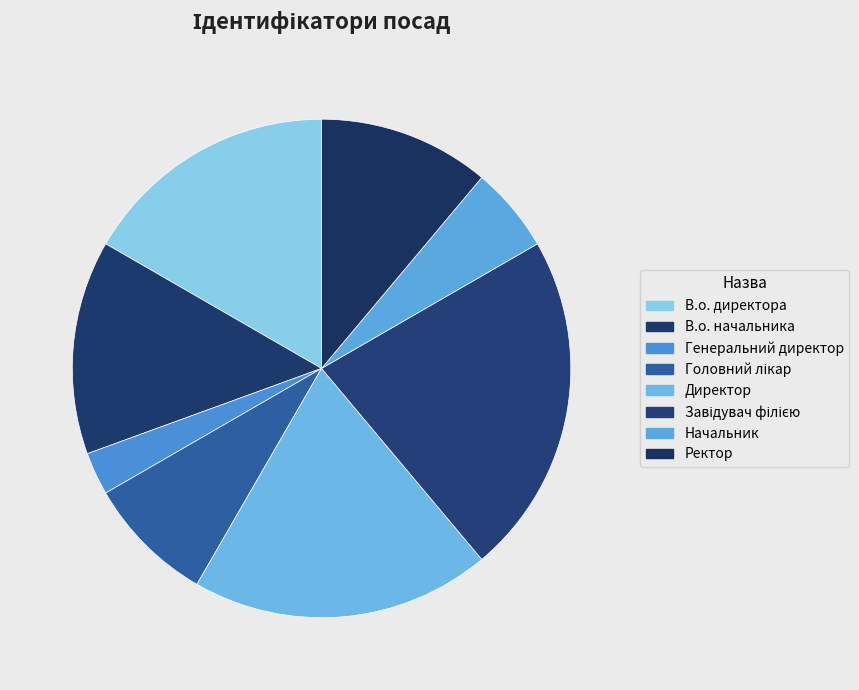

How many segments does this pie chart have?

8